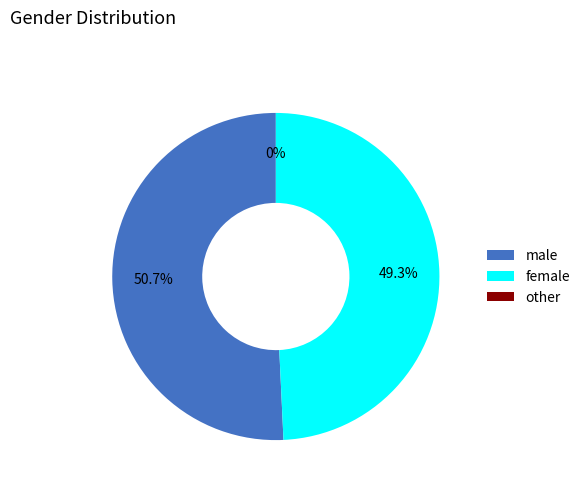

To the nearest percent, what is the average slice percentage?

33%